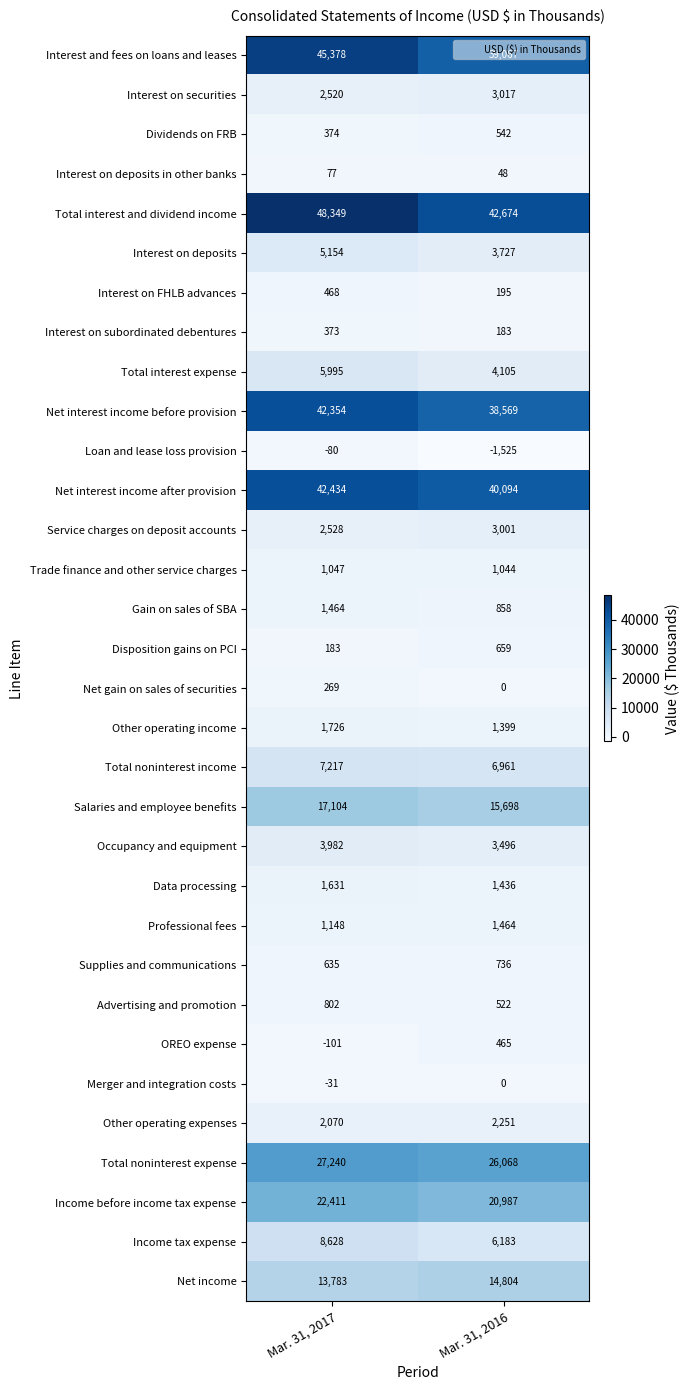

How many categories are shown in the chart?

2